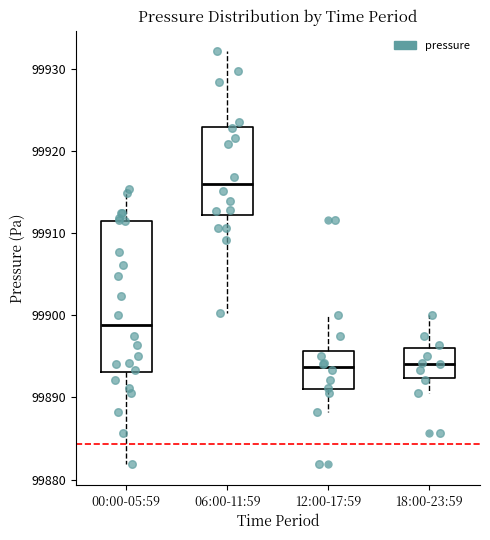

Reading left to right, transcribe this box plot: for each box, give where its median line is, the range the box spans, and where its two whiskers end, as read against the y-axis. The values are not printed on the chart, so give them approximately, as read against the axis.

00:00-05:59: median 99899, box 99893 to 99911, whiskers 99882 to 99915
06:00-11:59: median 99916, box 99912 to 99923, whiskers 99900 to 99932
12:00-17:59: median 99894, box 99891 to 99896, whiskers 99888 to 99900
18:00-23:59: median 99894, box 99892 to 99896, whiskers 99890 to 99900